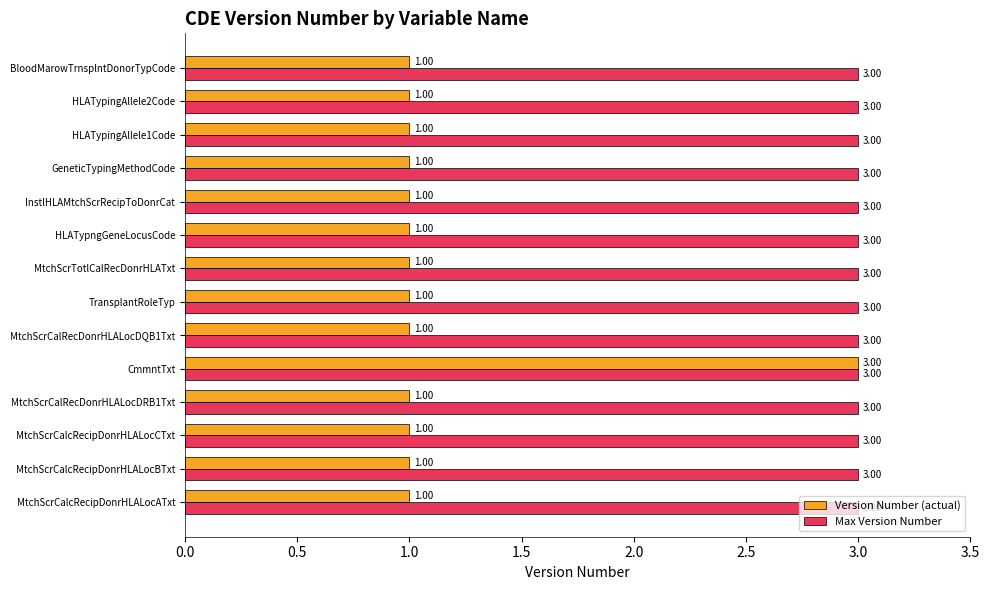

What is the sum of all Max Version Number values?

42